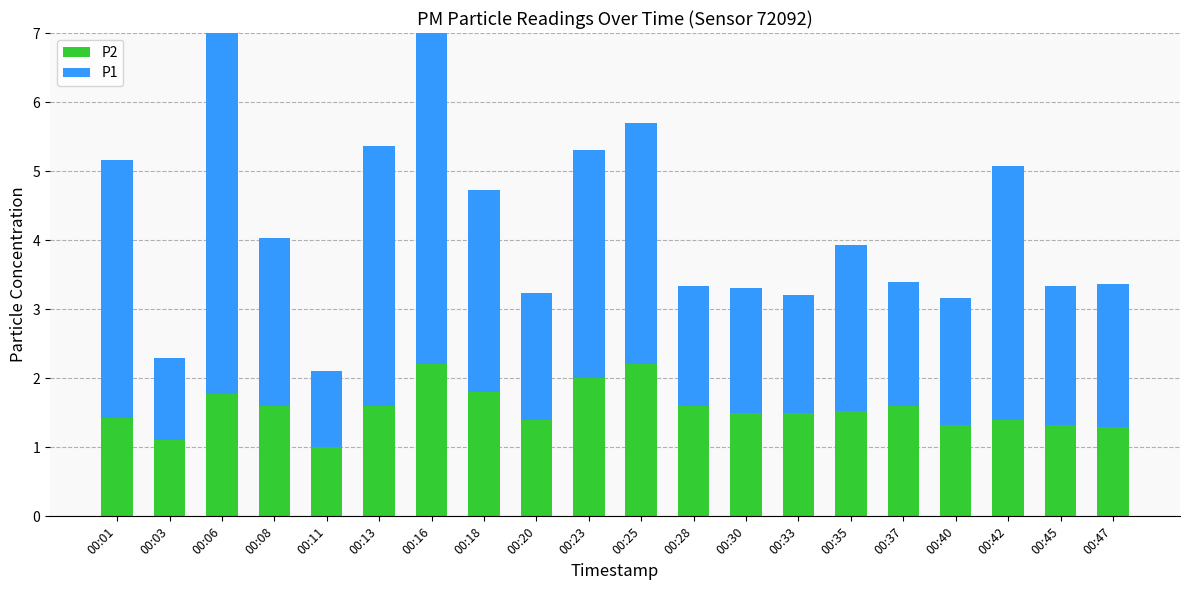

Between 00:30 and 00:42, which series saw the biggest shift?

P1